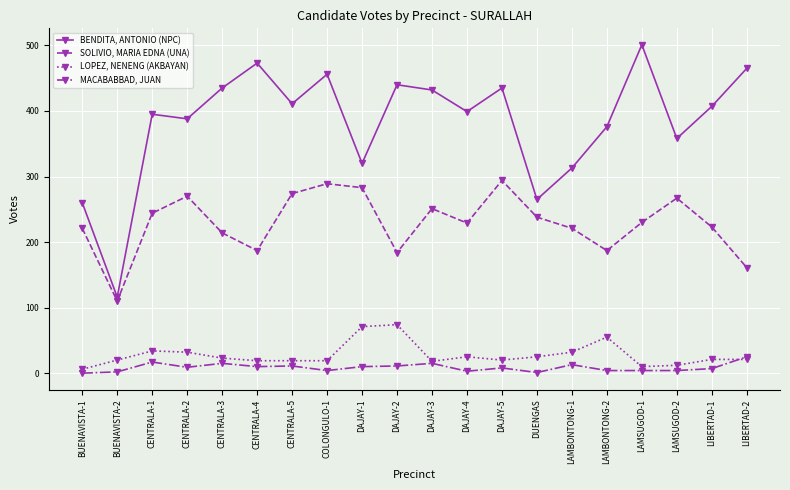

What position from the left is CENTRALA-3?

5